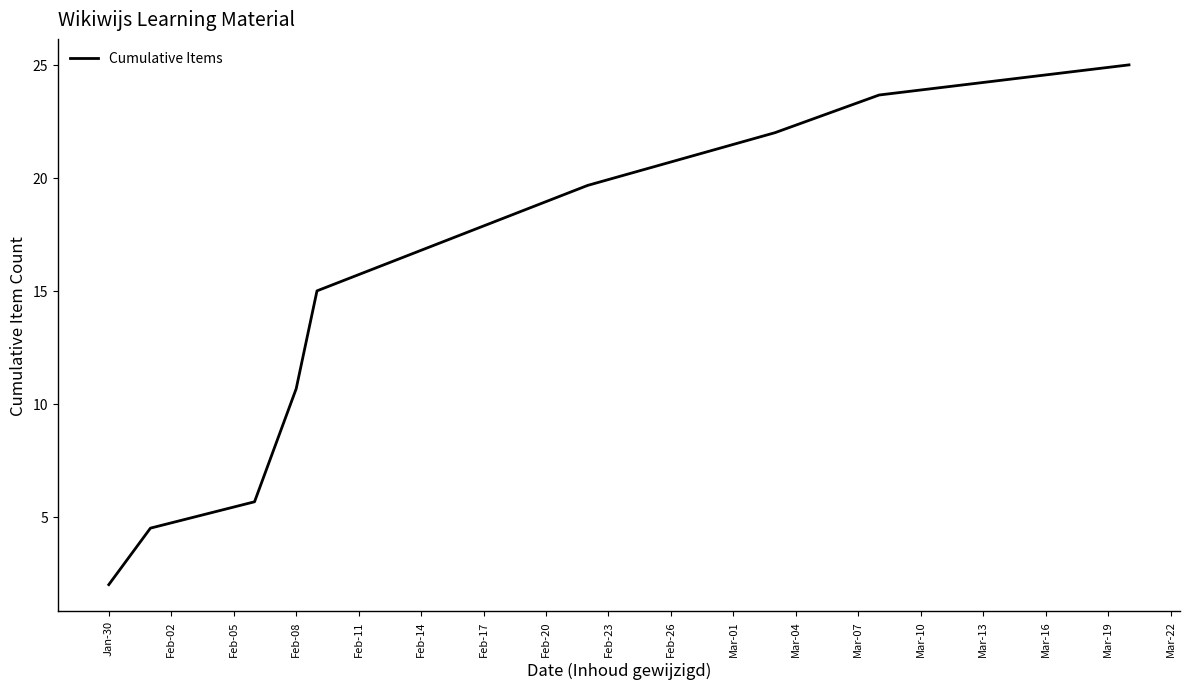

What is the difference between the maximum and minimum values?

23.0